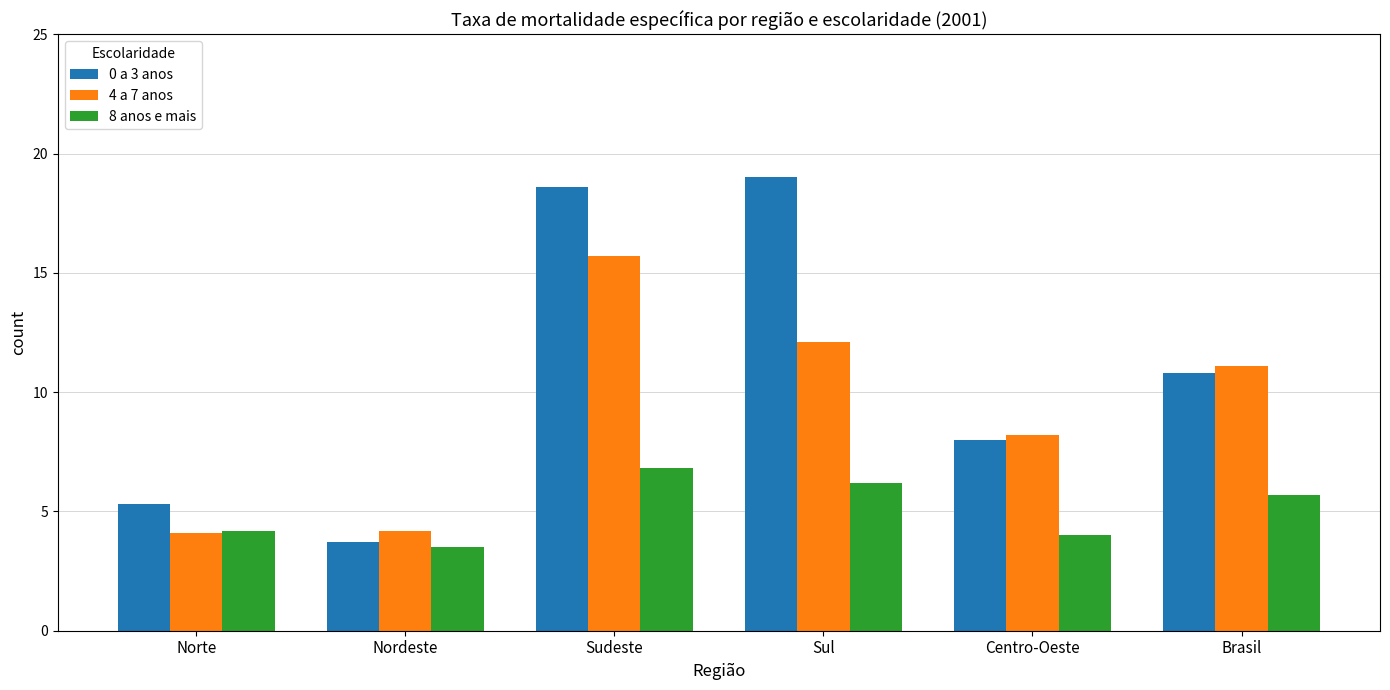

True or false: 8 anos e mais has a value of 6.2 at Sul.

True